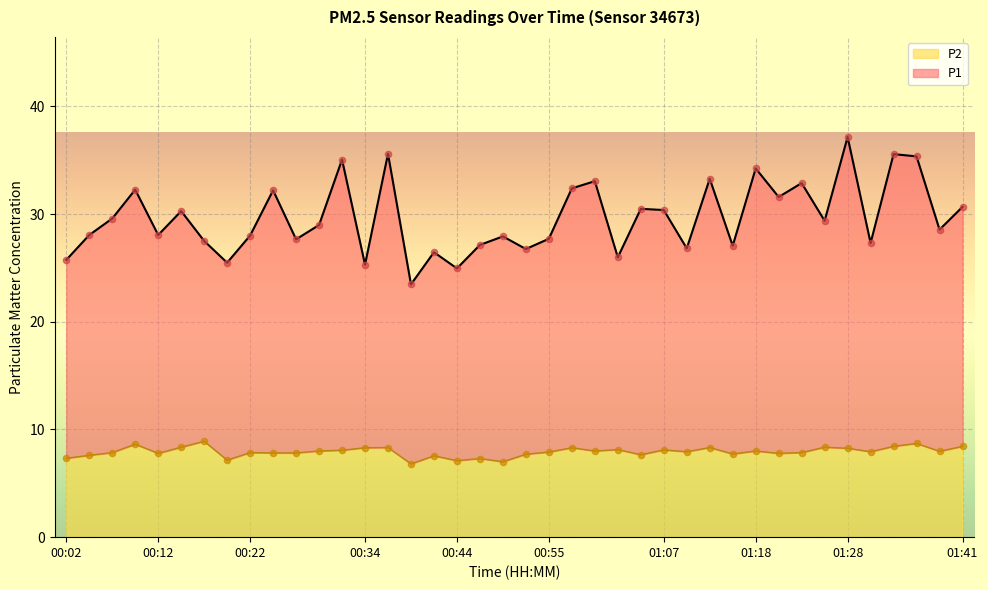

What is the total value across all series at 00:50?

34.9